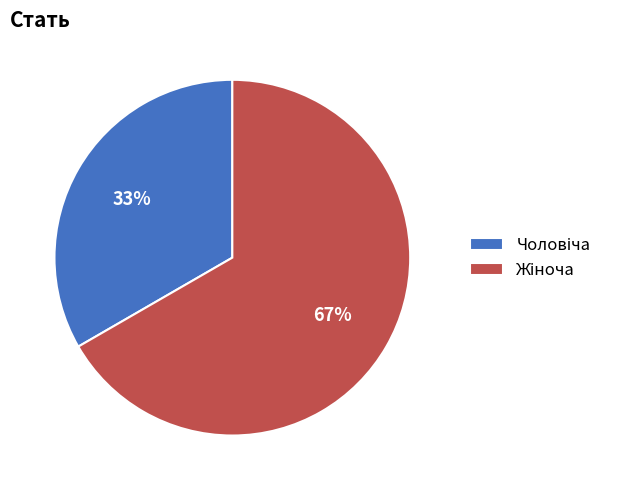

To the nearest percent, what is the average slice percentage?

50%